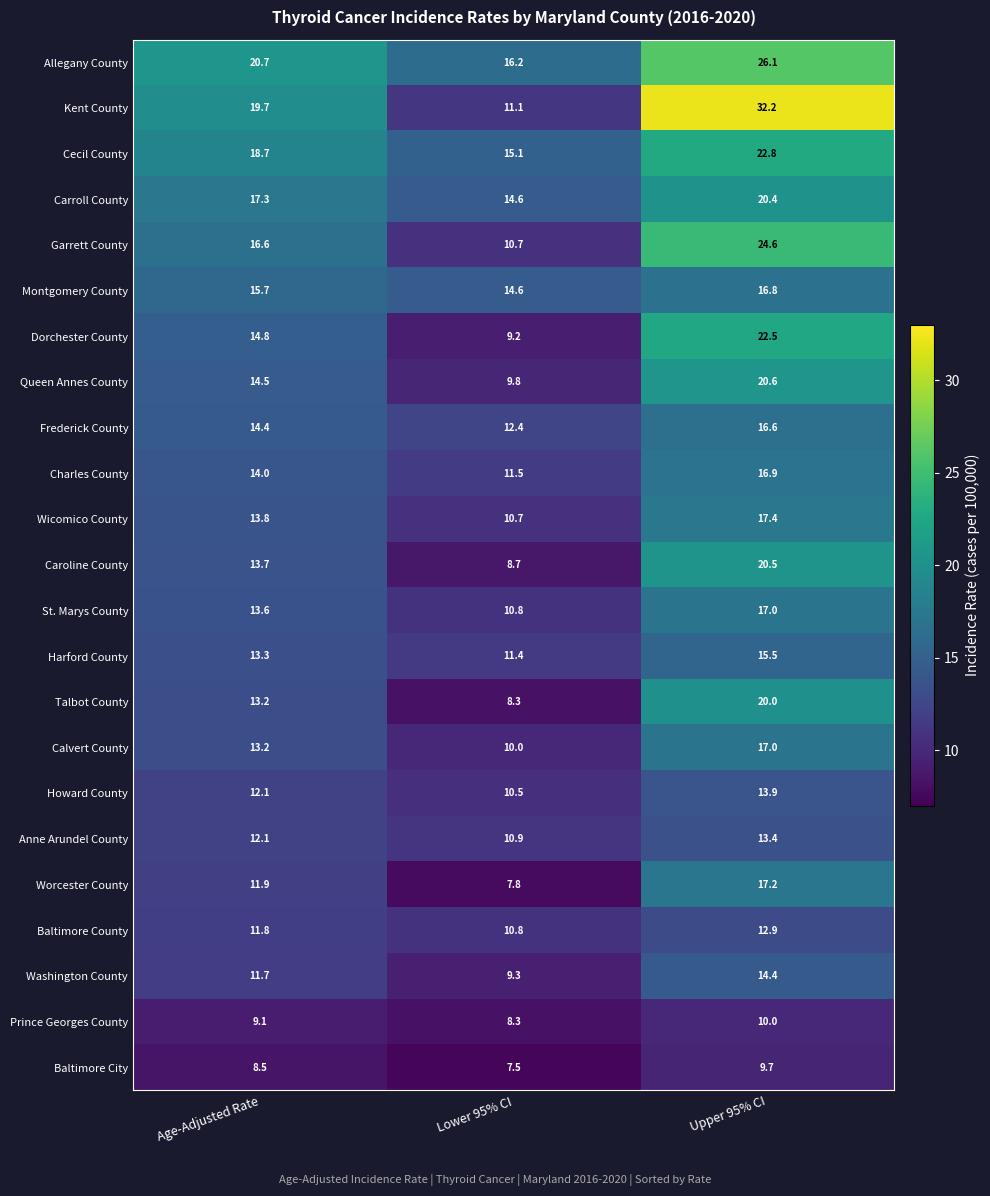

Between Age-Adjusted Rate and Upper 95% CI, which series saw the biggest shift?

Kent County